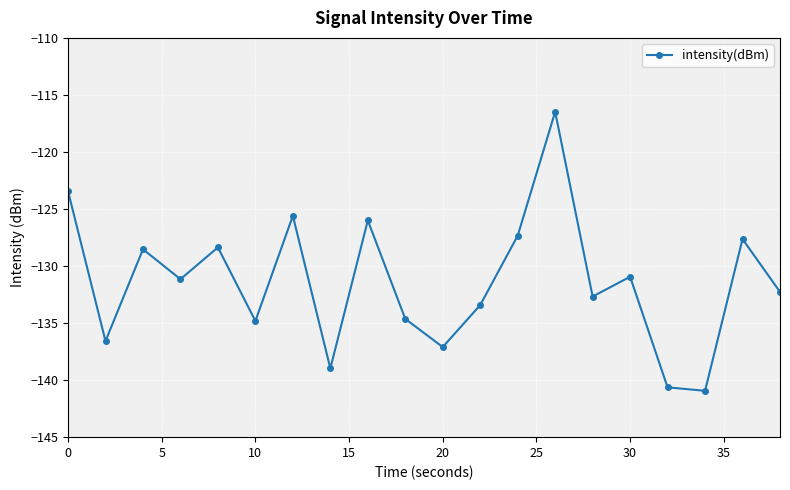

How many points are higher than both their immediate neighbors (excluding endpoints)?

7